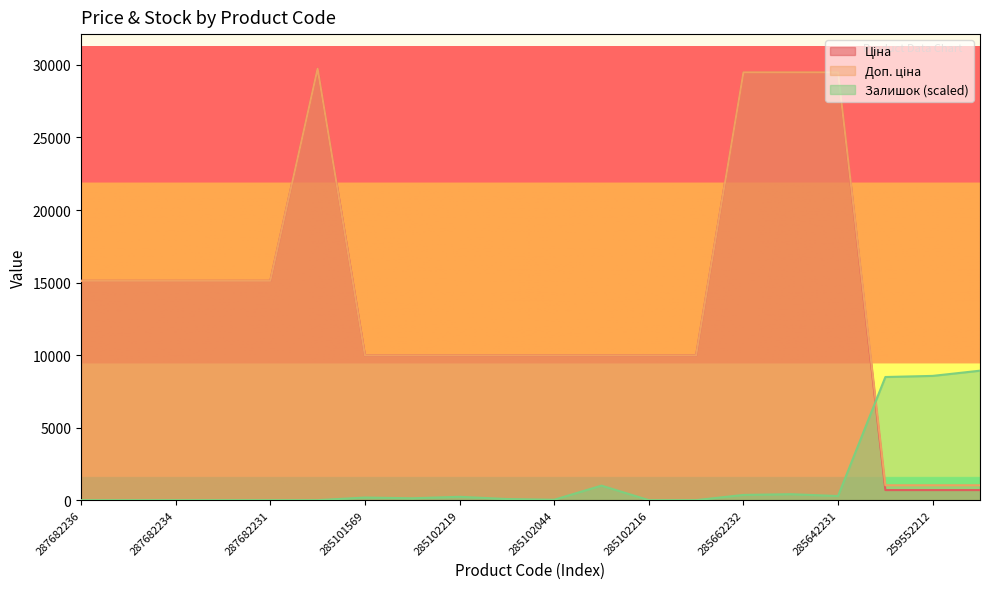

At how many categories does at least one series exceed 4148?

20